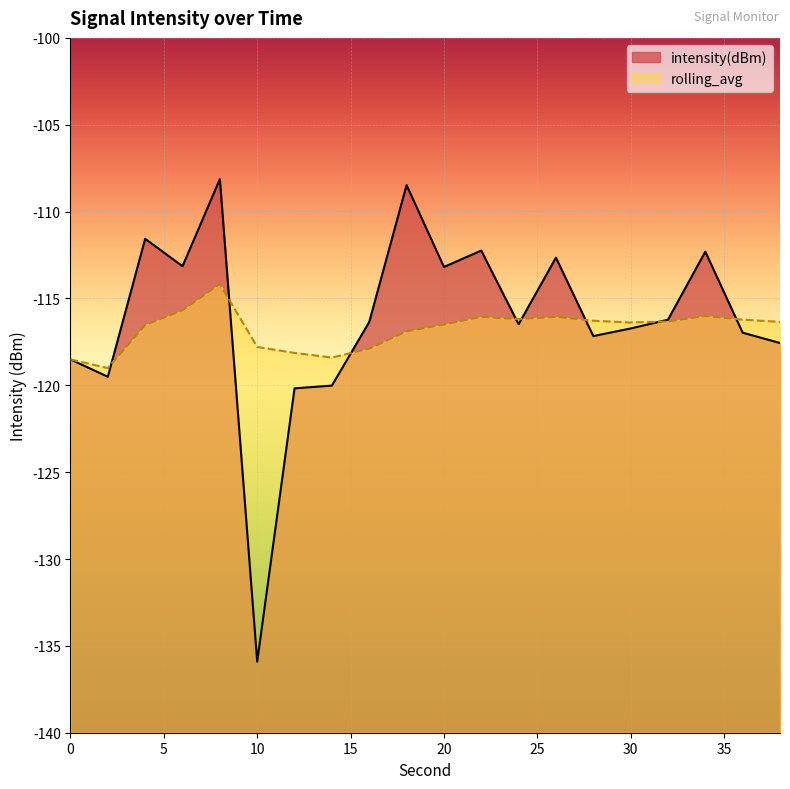

The value of rolling_avg at 18 is -71.0. True or false?

False